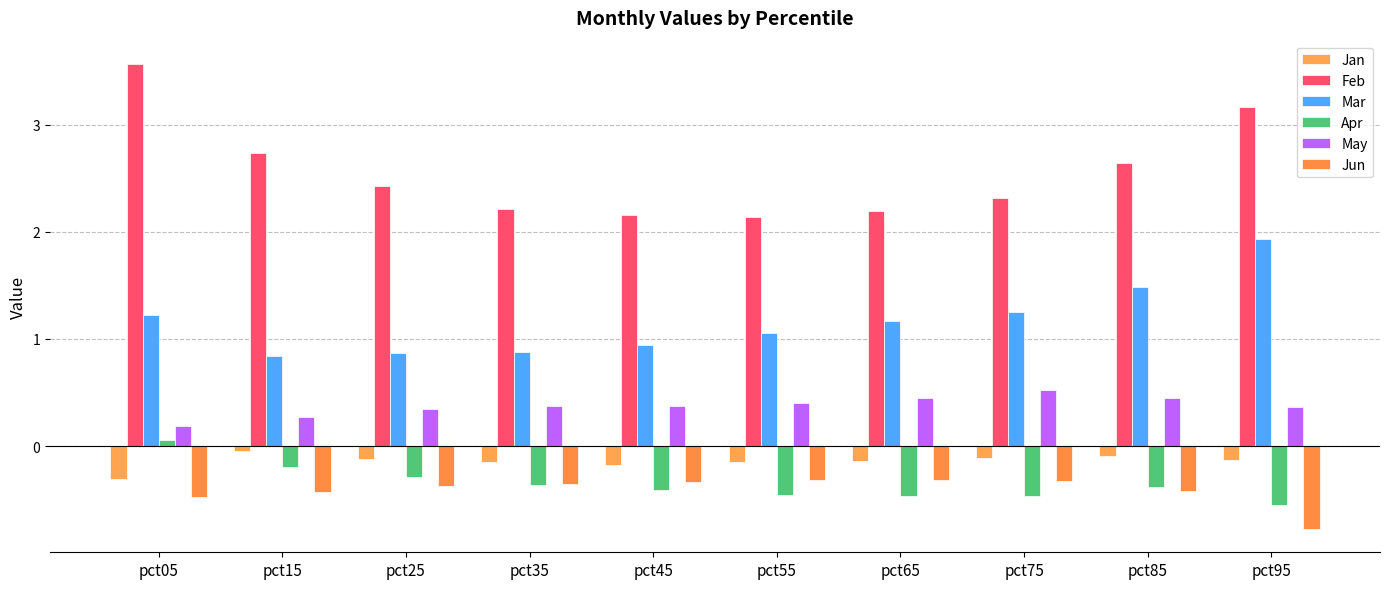

What is the difference between the Jan values at pct15 and pct45?

0.1